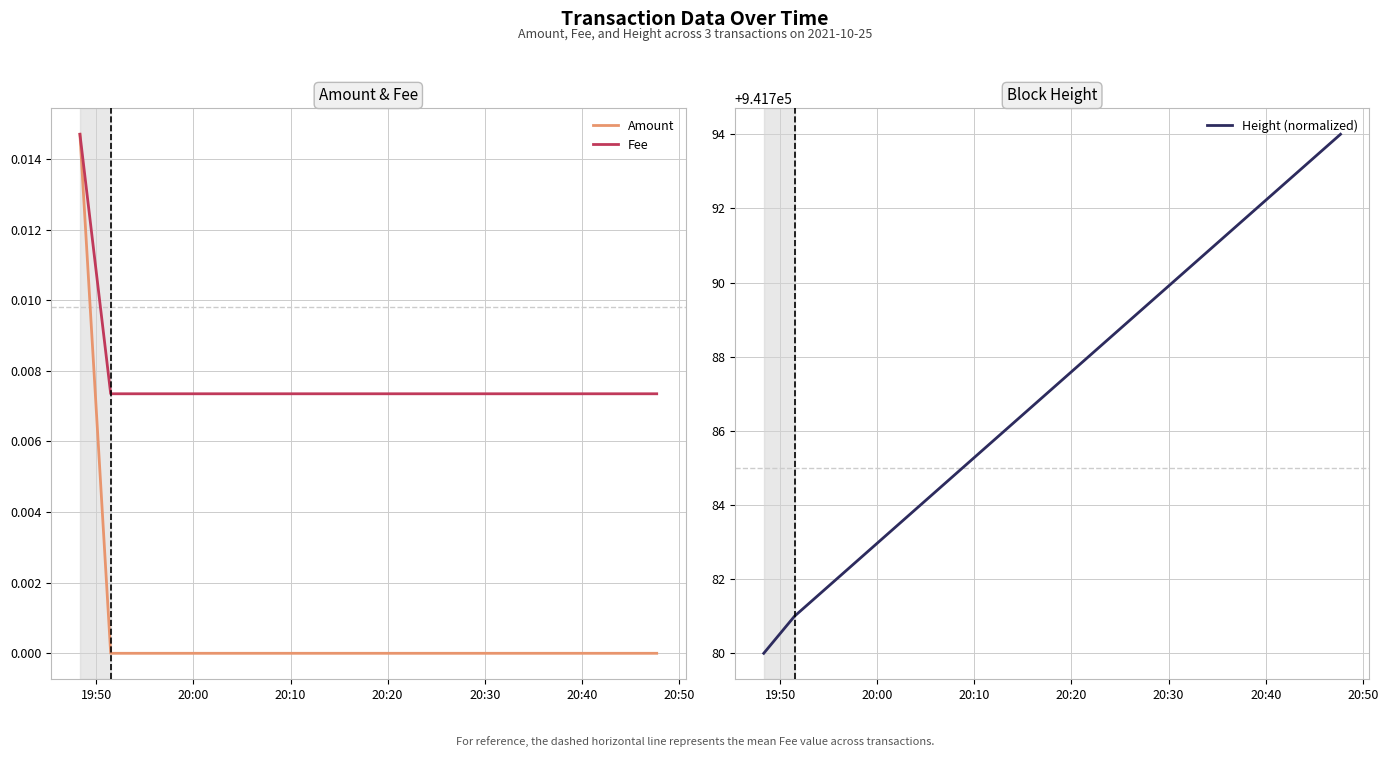

At how many categories does at least one series exceed 420818?

3